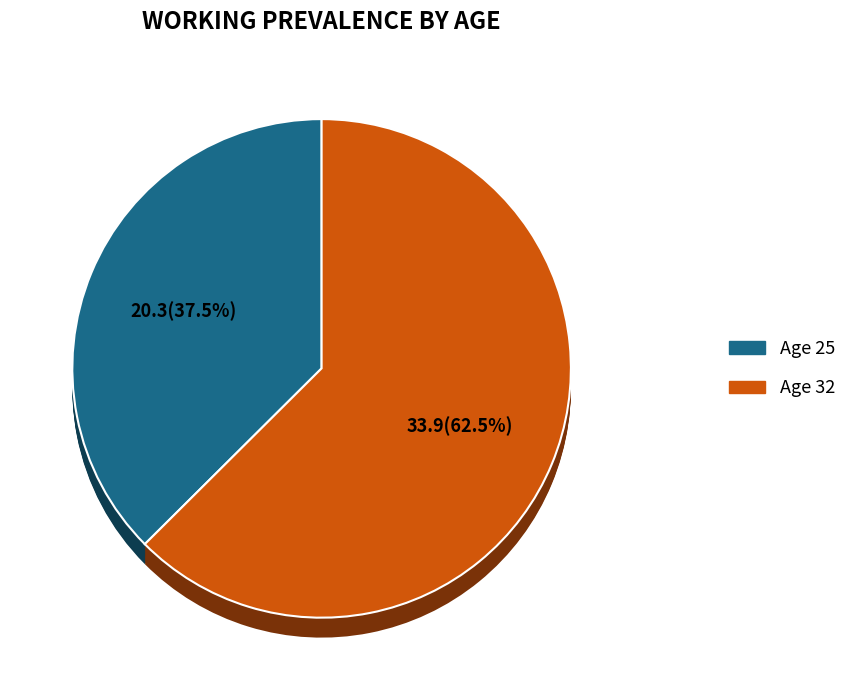

Rank the categories by value from lowest to highest.

25, 32